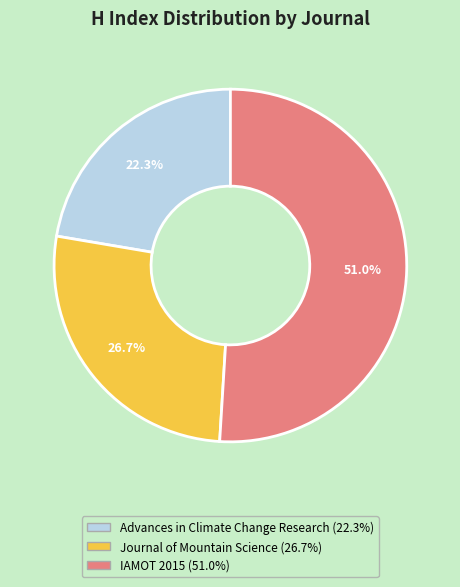

Count the number of slices in the pie.

3